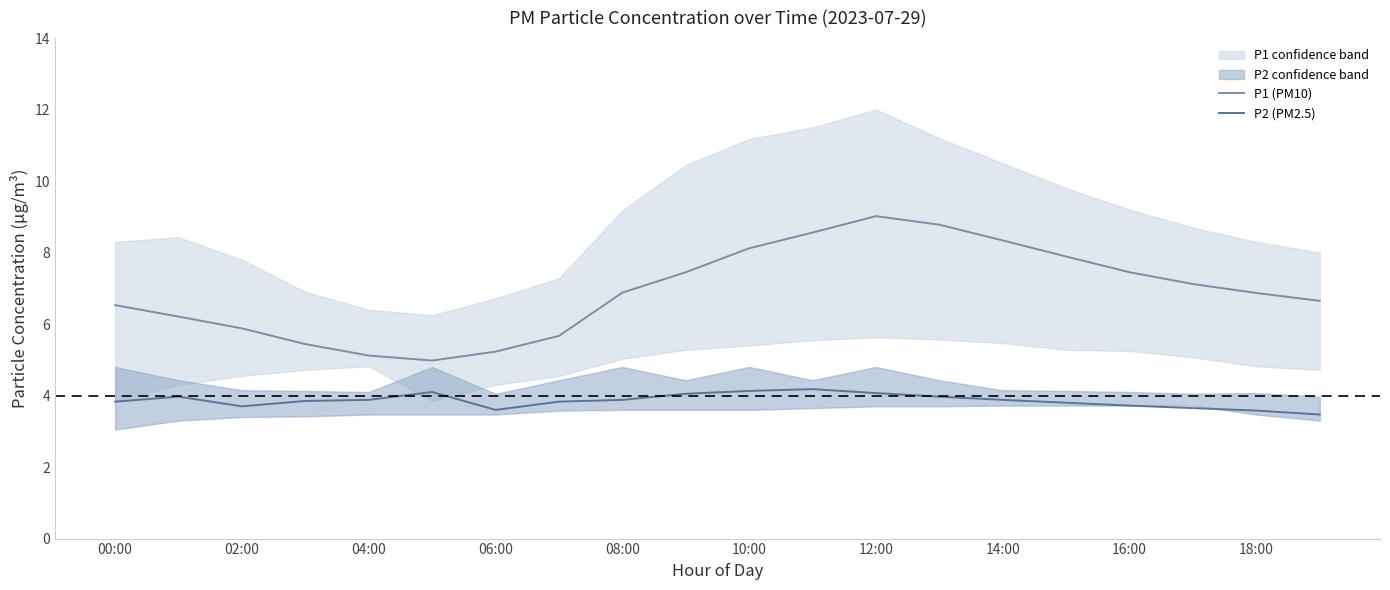

Is it true that P1 (PM10) equals 8.1 at 10:00?

True